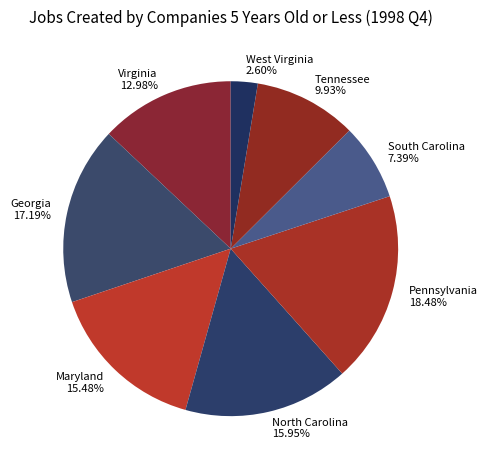

To the nearest percent, what is the difference between the largest and smallest slice percentages?

16%